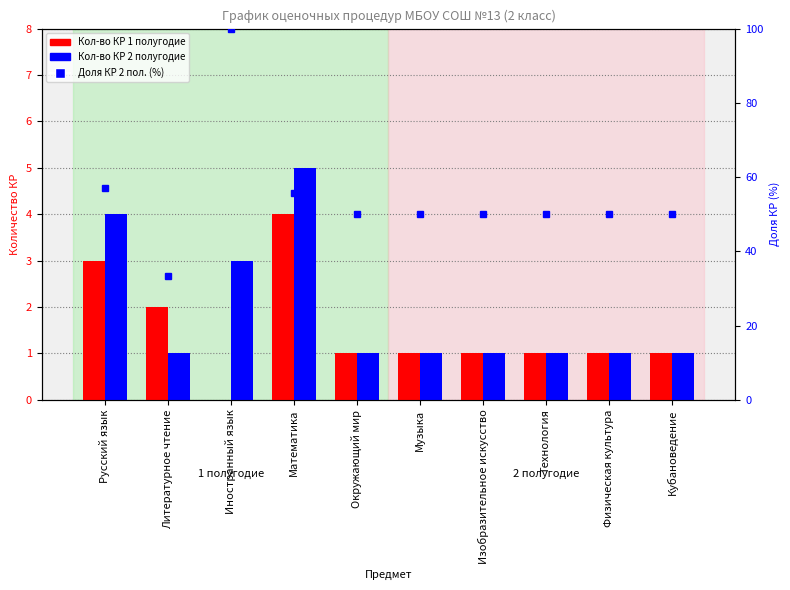

Count the Кол-во КР 1 полугодие values in the range 1 to 2.

7